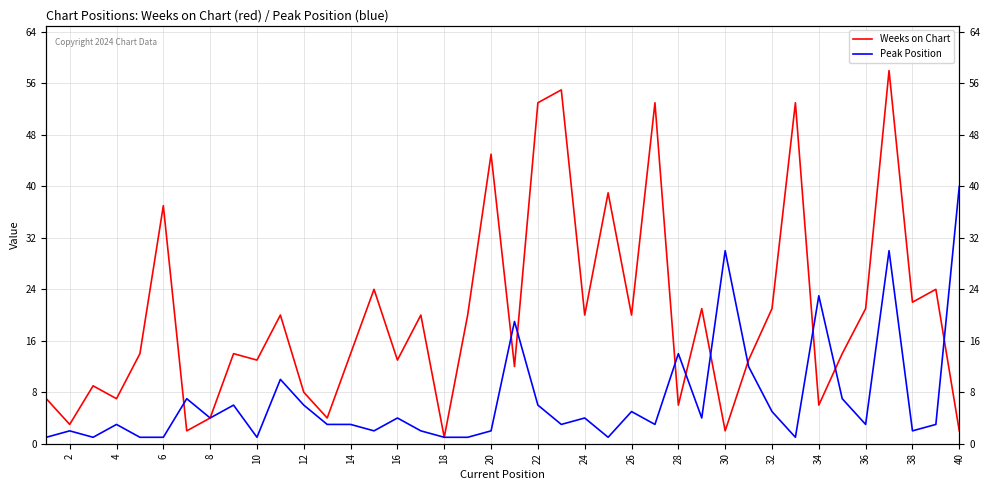

How many lines are shown in the chart?

2